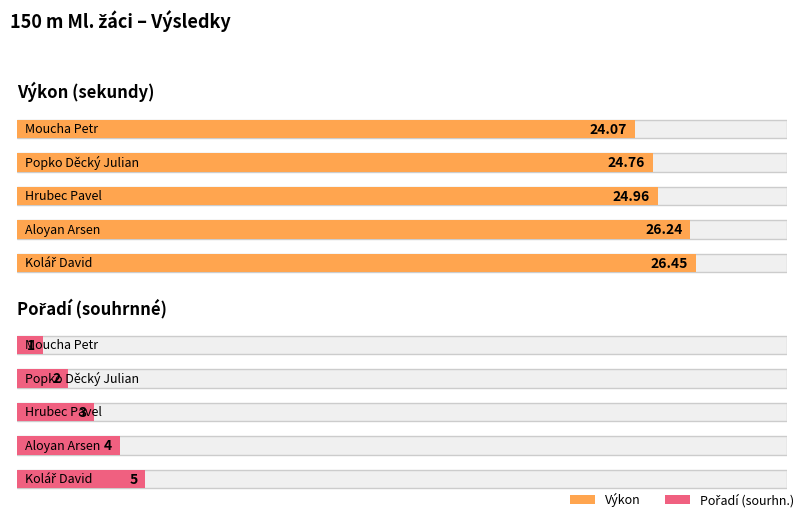

What is the value of the Pořadí (sourhn.) bar at the 4th from the left?

4.0